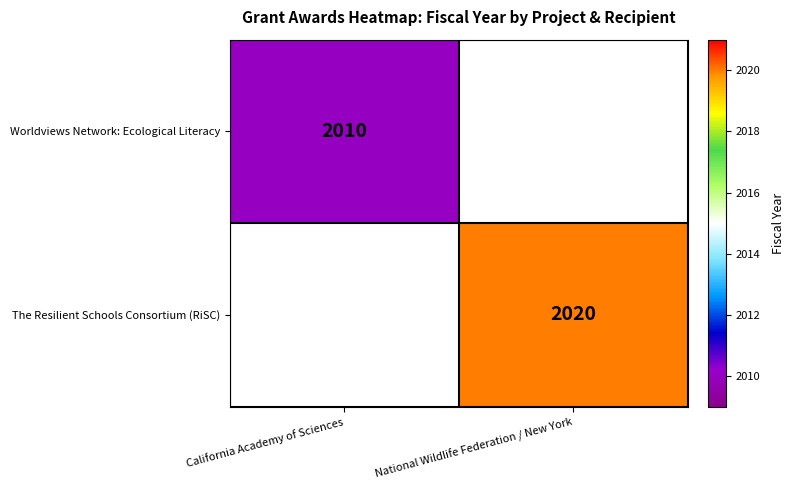

Is it true that Worldviews Network: Ecological Literacy equals 2010 at California Academy of Sciences?

True